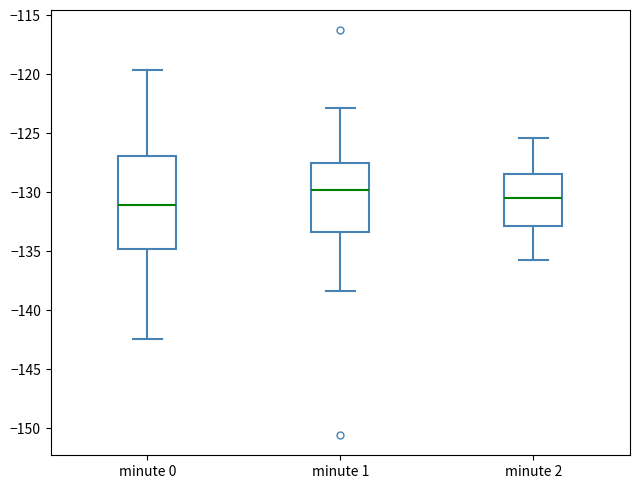

Which box's median line is the highest?

minute 1